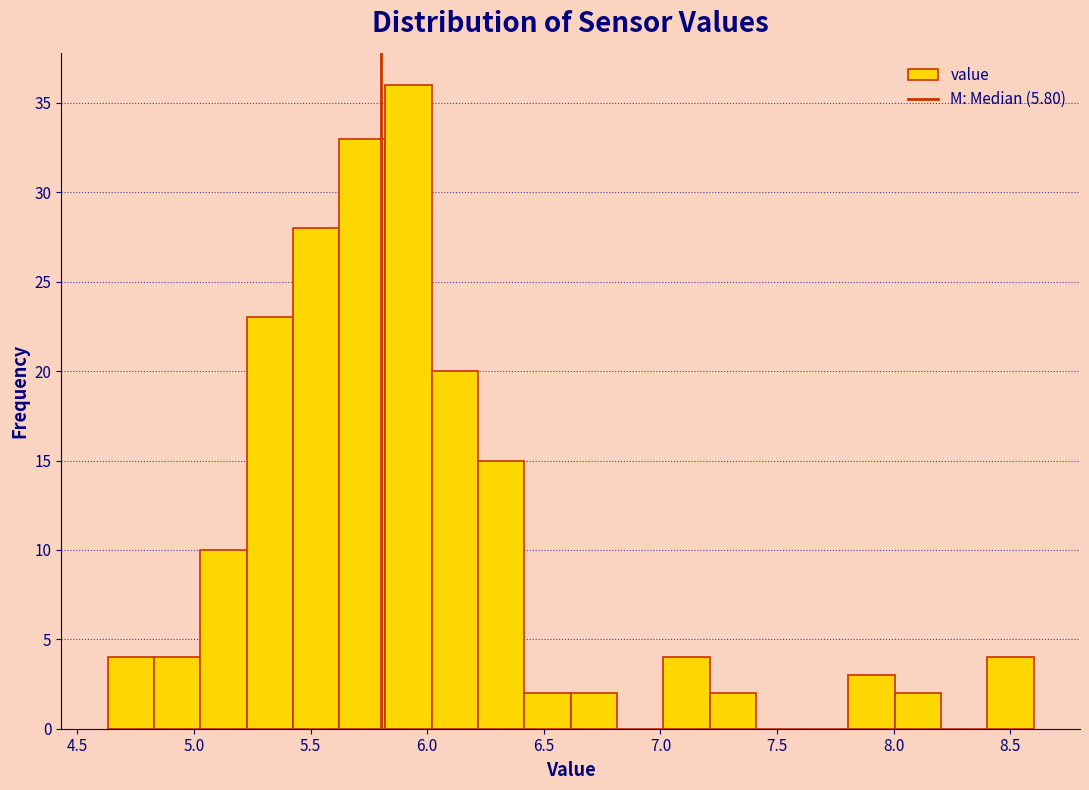

Around what value on the x-axis is the tallest bar? Give the approximate position of its centre, as read against the axis.

5.90